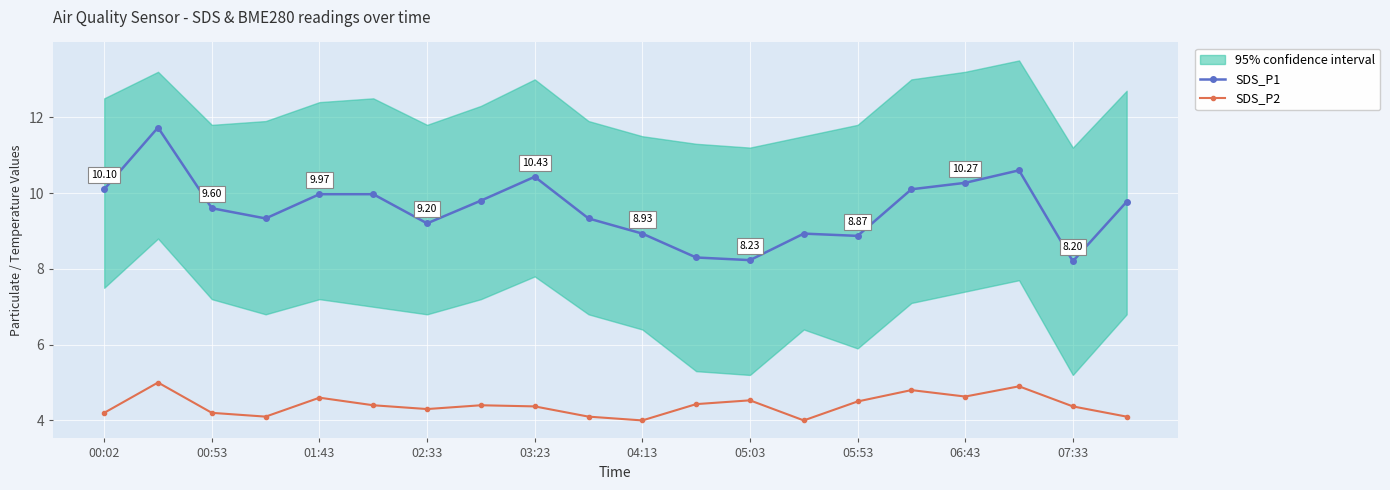

What is the maximum value shown in the chart?

11.7